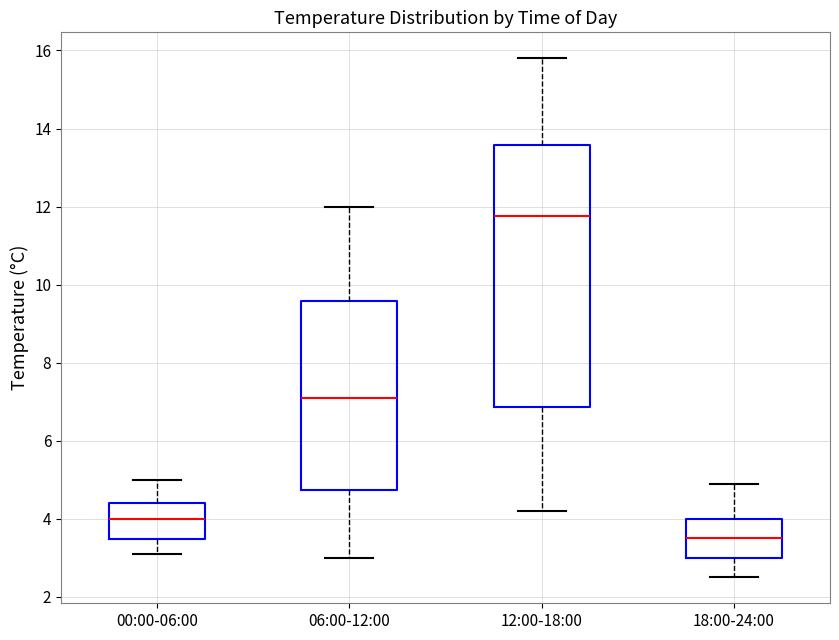

Comparing the boxes themselves (not the whiskers), which one is the tallest?

12:00-18:00